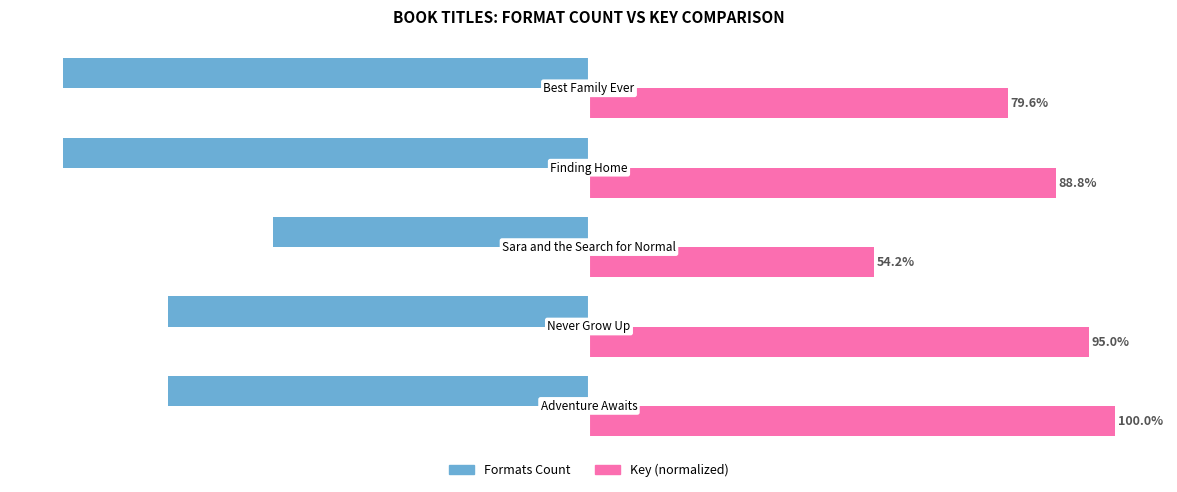

Which series has the widest spread of values?

Key (normalized)